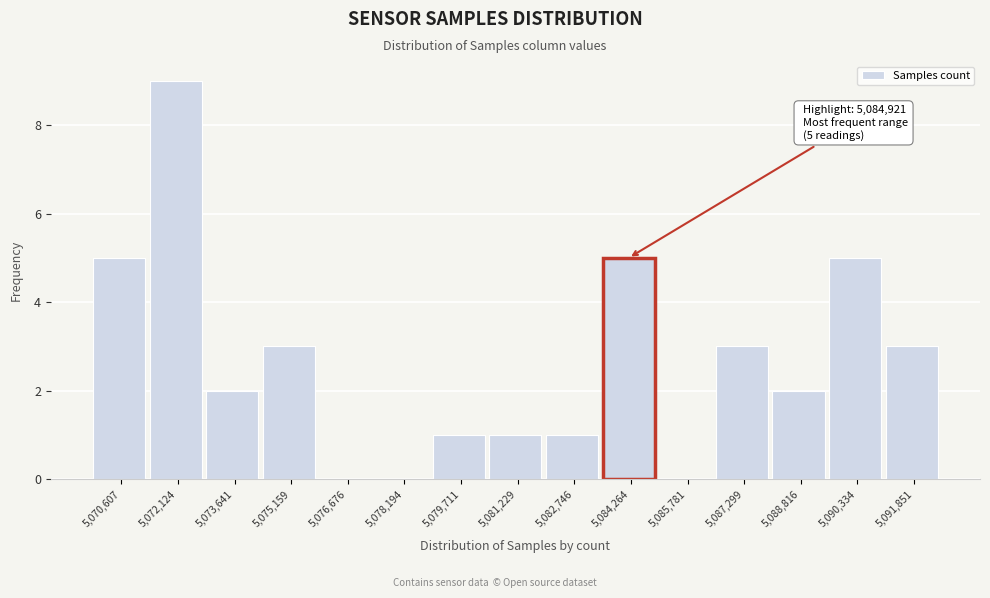

Reading left to right, transcribe all the data shown in this chart.

5,070,607=5	5,072,124=9	5,073,641=2	5,075,159=3	5,076,676=0	5,078,194=0	5,079,711=1	5,081,229=1	5,082,746=1	5,084,264=5	5,085,781=0	5,087,299=3	5,088,816=2	5,090,334=5	5,091,851=3